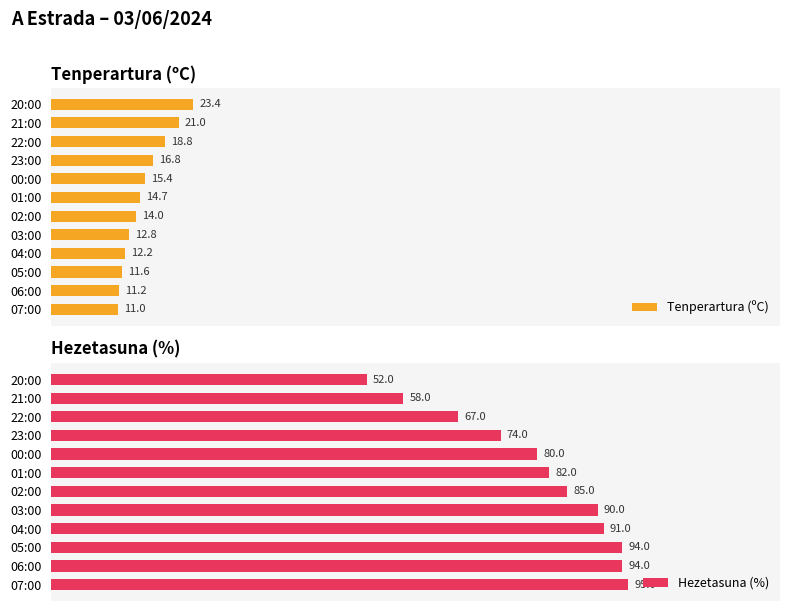

Rank the series by their average value, from lowest to highest.

Tenperartura (ºC), Hezetasuna (%)